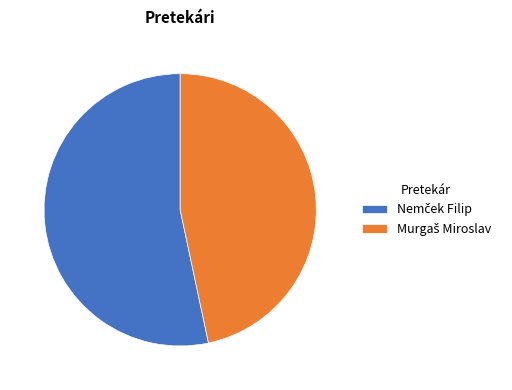

Is there a majority slice in this chart?

Yes